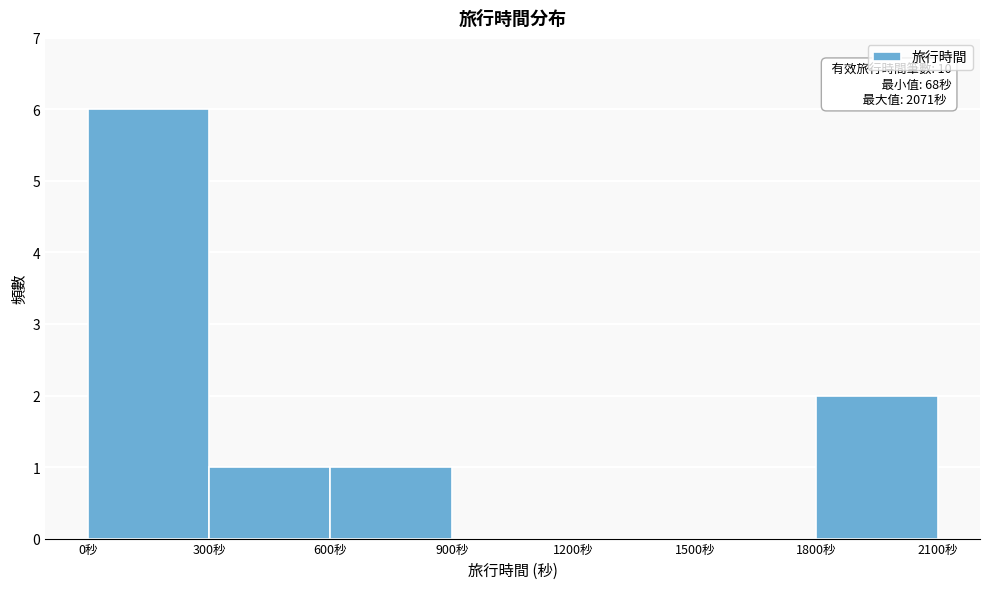

Which range on the x-axis has the tallest bar?

0 to 300